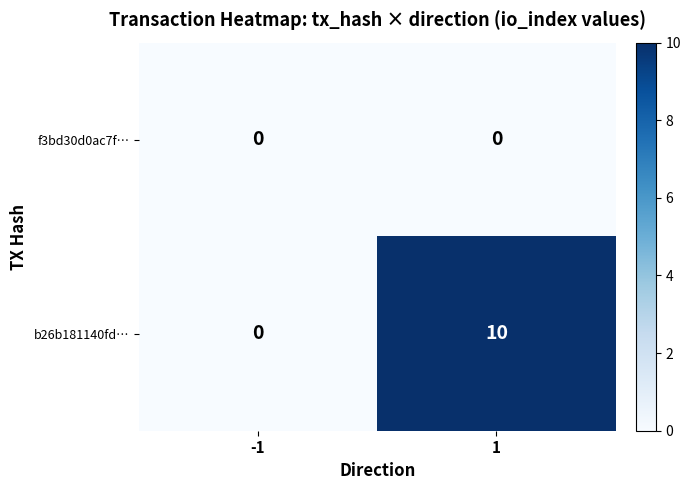

What is the greatest value displayed?

10